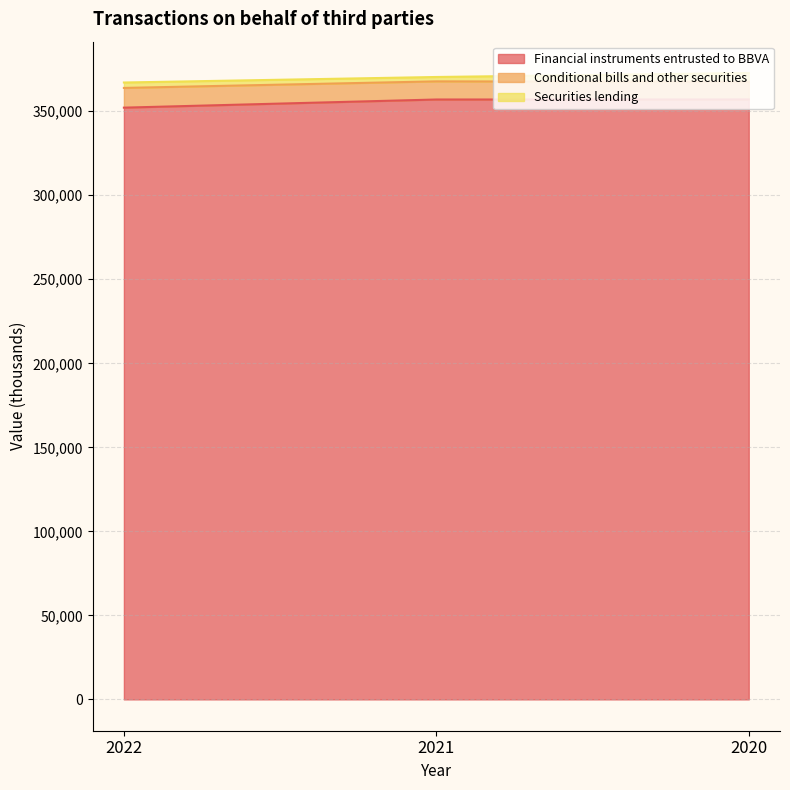

At which category does the chart reach its peak across all series?

2020